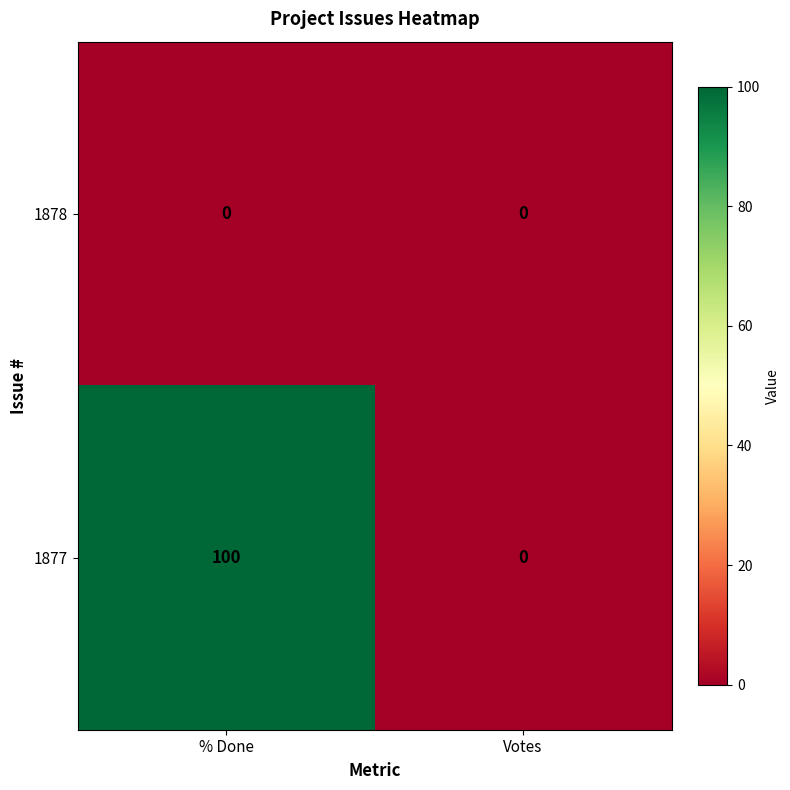

List the series in order of their peak value, highest first.

1877, 1878